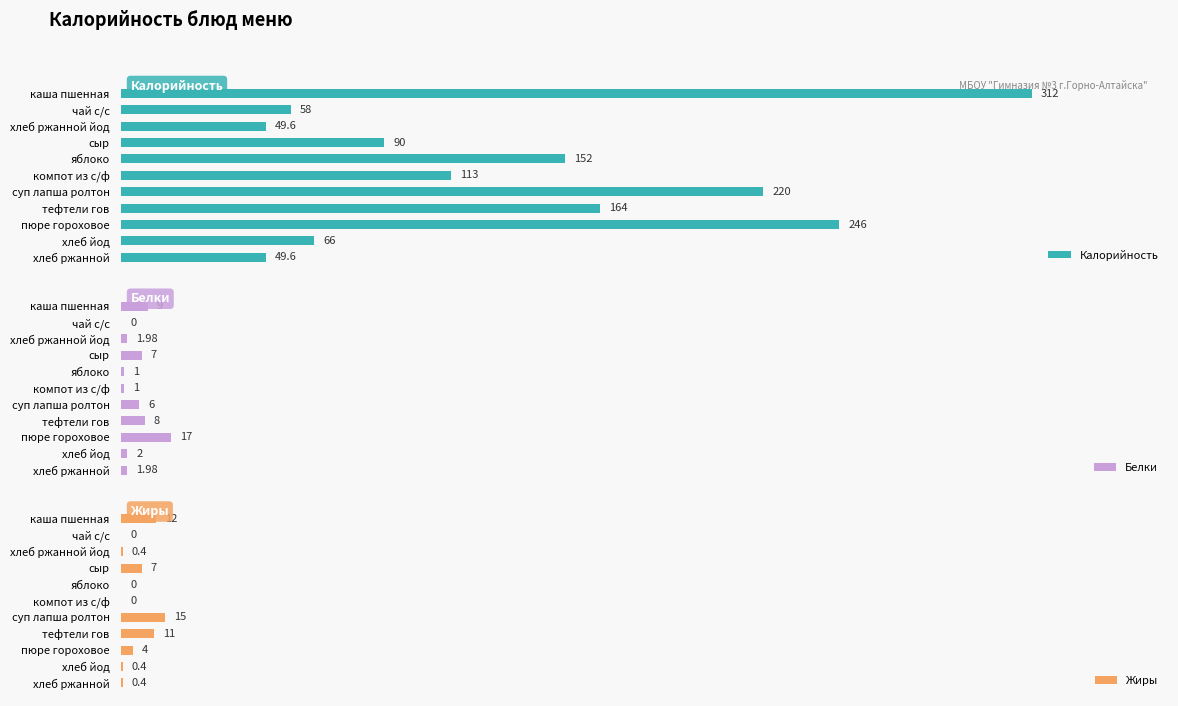

How many bars are there in each group?

3